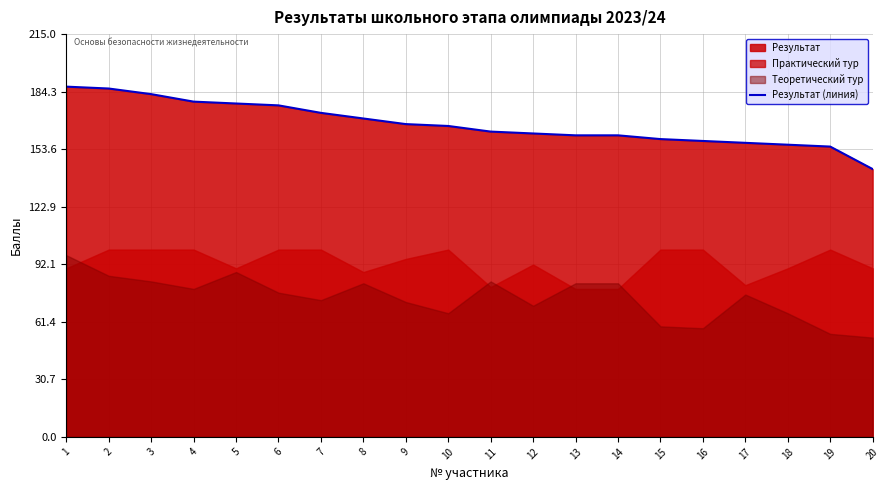

What is the change in value from 2 to 9?

-19